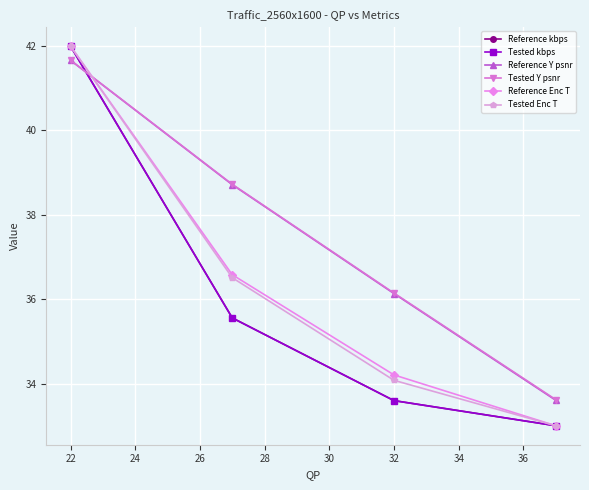

True or false: Reference kbps has more than 1 interior local peaks.

False